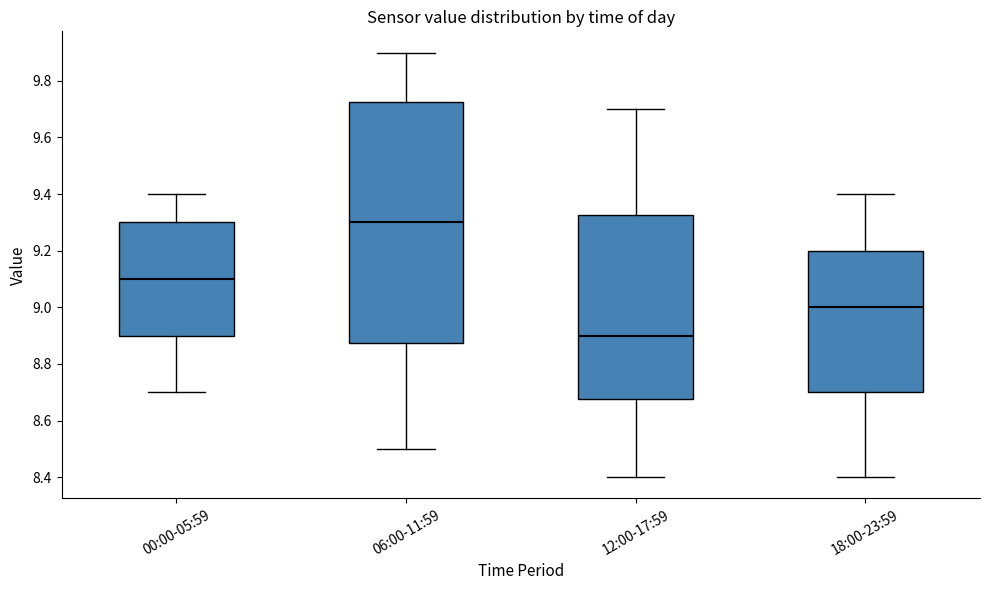

Which box's median line is the lowest?

12:00-17:59